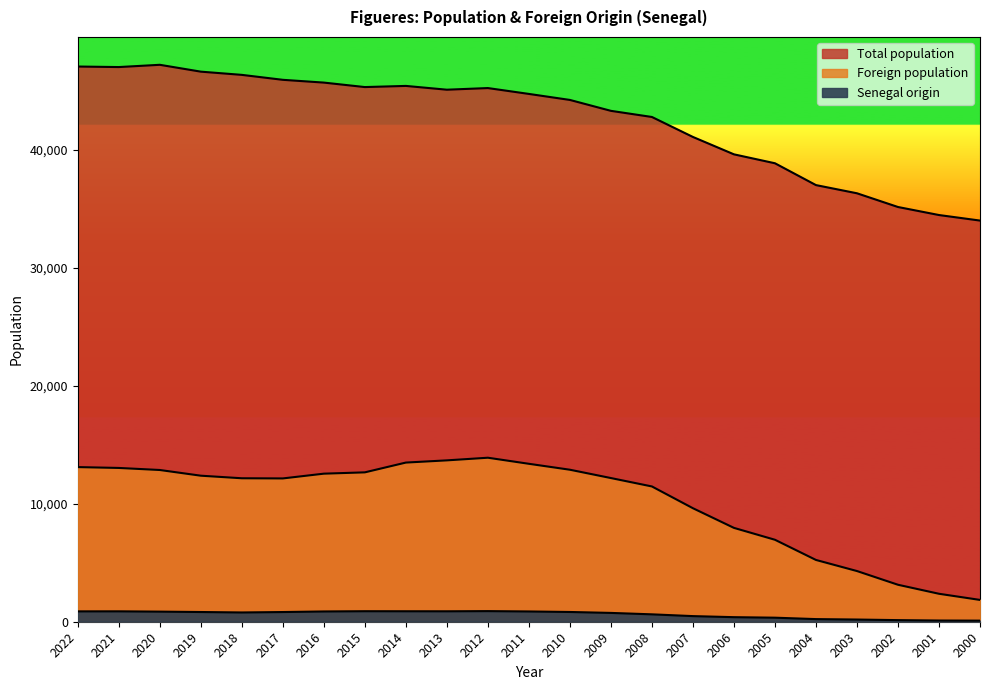

What is the difference between the maximum and minimum values in the Total population series?

13212